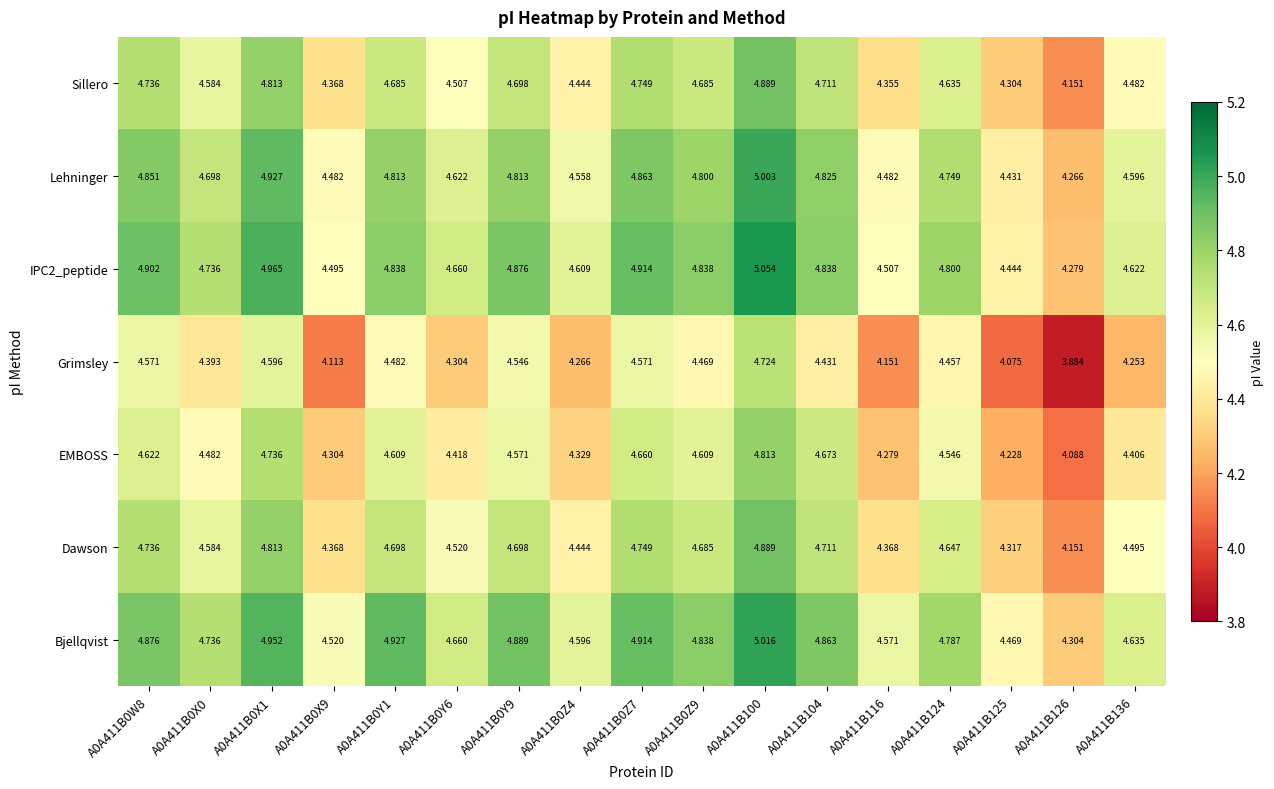

Which label corresponds to the smallest value in the chart?

A0A411B126